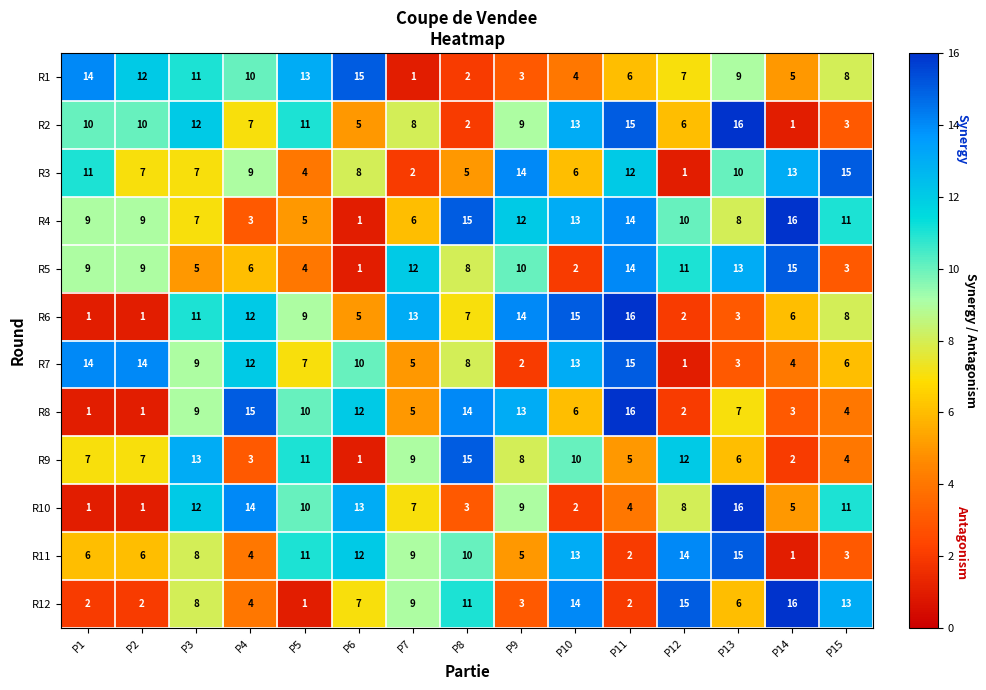

The value of R1 at P4 is 10. True or false?

True